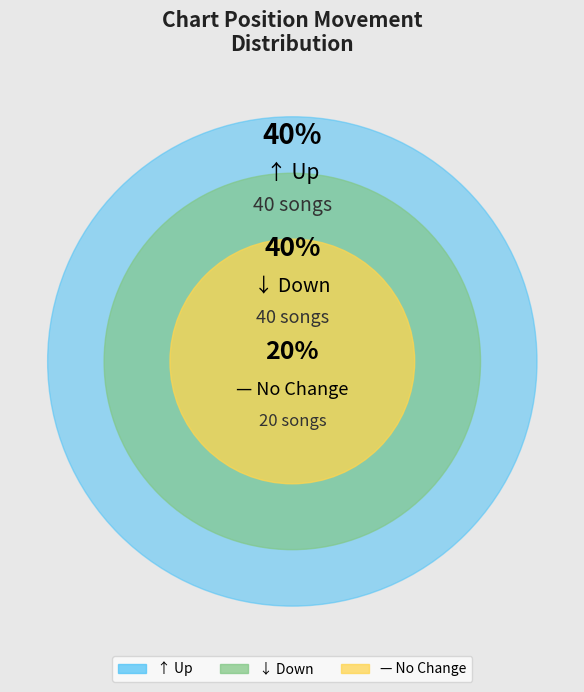

Do - and down together represent more than half of the pie?

Yes